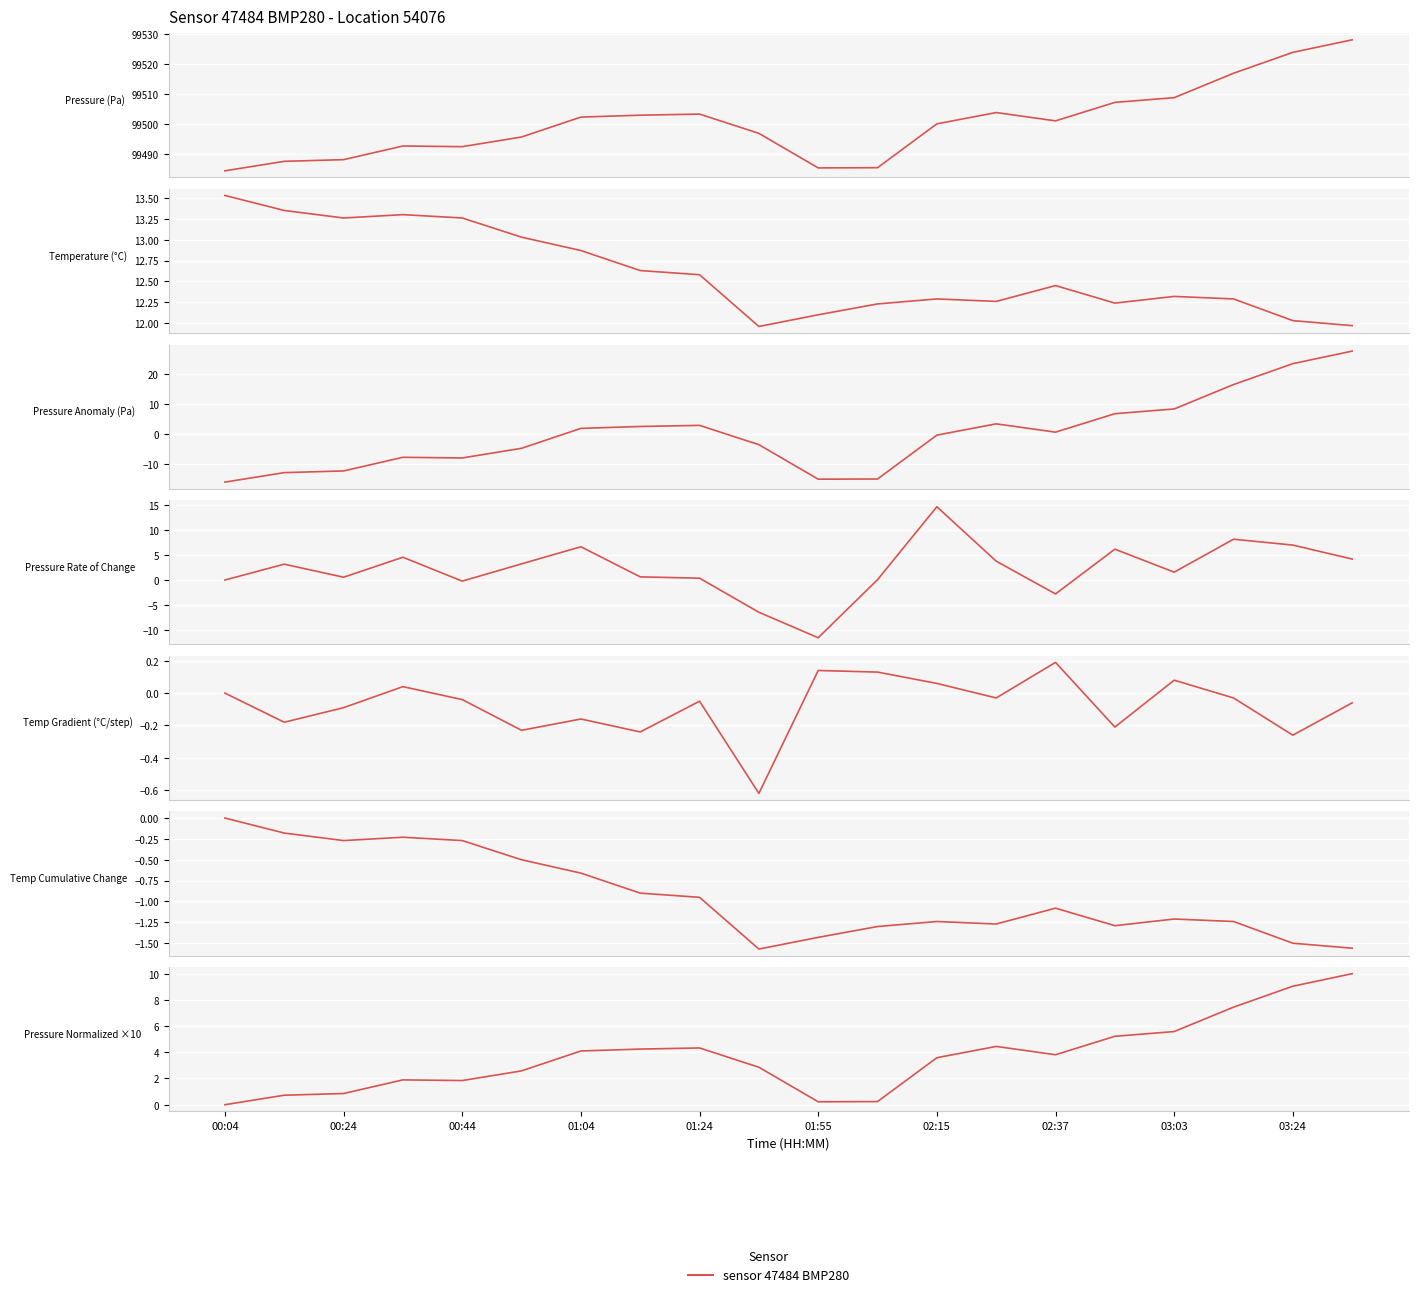

What position from the left is 9?

10